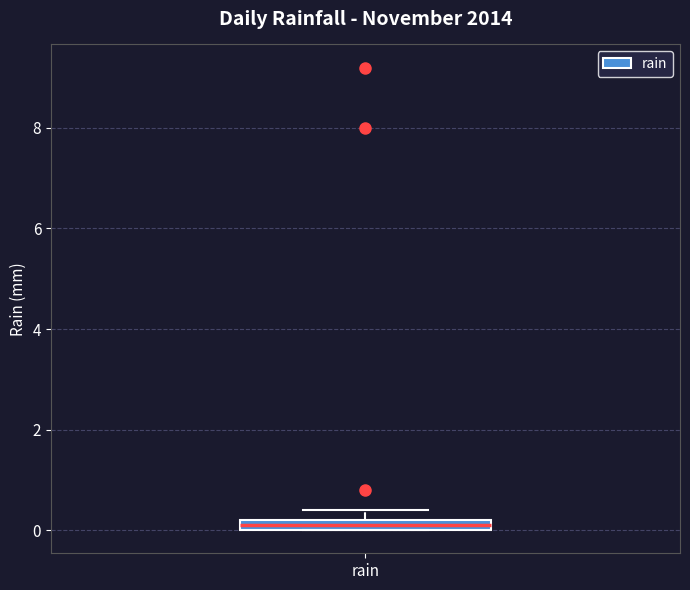

Where is the upper edge of the box for rain on the y-axis? The values are not printed on the chart, so give them approximately, as read against the axis.

0.2